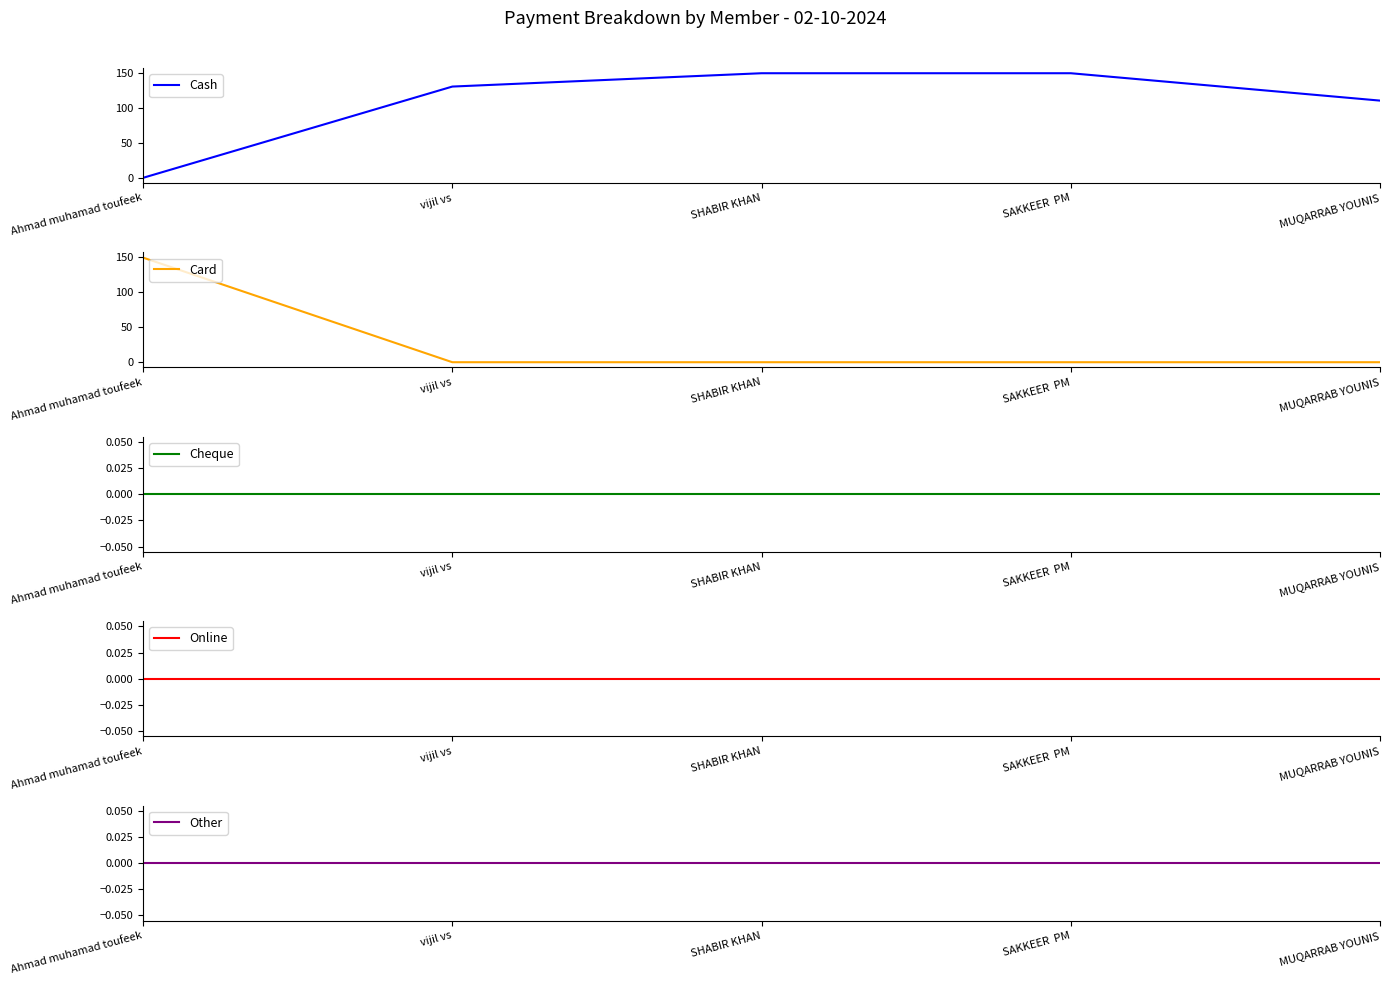

Reading right to left, extract all data points from this chart.

Cash: MUQARRAB YOUNIS=110	SAKKEER  PM=149	SHABIR KHAN=149	vijil vs=130	Ahmad muhamad toufeek=0
Card: MUQARRAB YOUNIS=0	SAKKEER  PM=0	SHABIR KHAN=0	vijil vs=0	Ahmad muhamad toufeek=149
Cheque: MUQARRAB YOUNIS=0	SAKKEER  PM=0	SHABIR KHAN=0	vijil vs=0	Ahmad muhamad toufeek=0
Online: MUQARRAB YOUNIS=0	SAKKEER  PM=0	SHABIR KHAN=0	vijil vs=0	Ahmad muhamad toufeek=0
Other: MUQARRAB YOUNIS=0	SAKKEER  PM=0	SHABIR KHAN=0	vijil vs=0	Ahmad muhamad toufeek=0